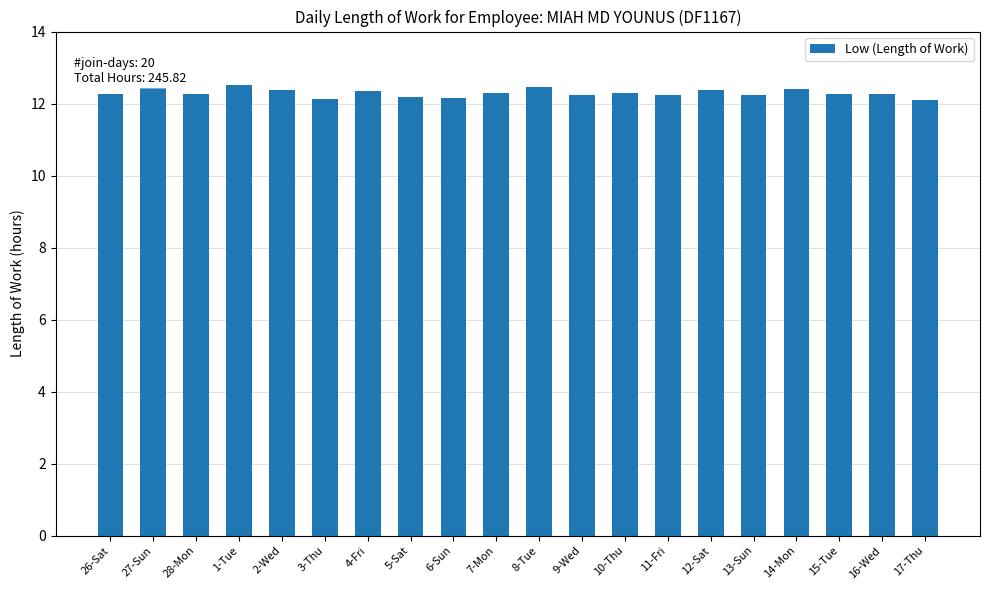

What position from the right is 10-Thu?

8